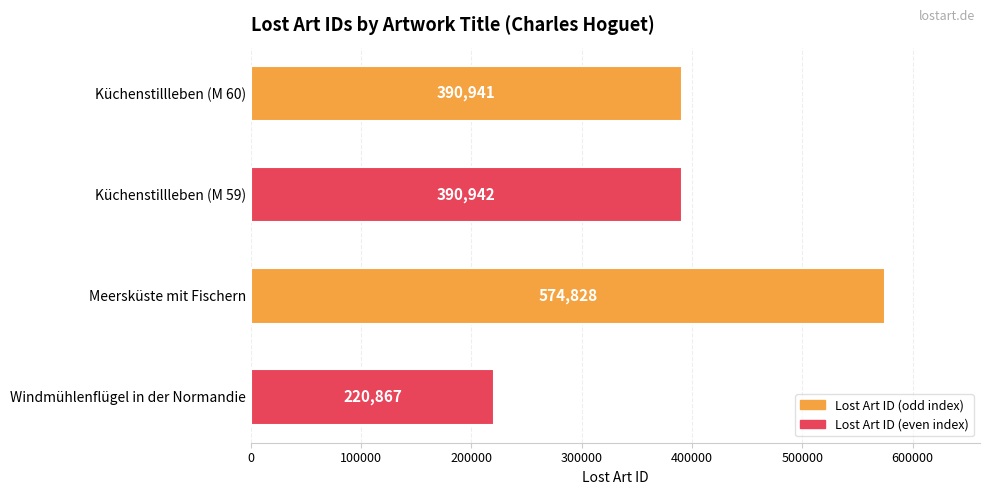

Reading top to bottom, what are all the values shown in this chart?

Küchenstillleben (M 60)=390941	Küchenstillleben (M 59)=390942	Meersküste mit Fischern=574828	Windmühlenflügel in der Normandie=220867